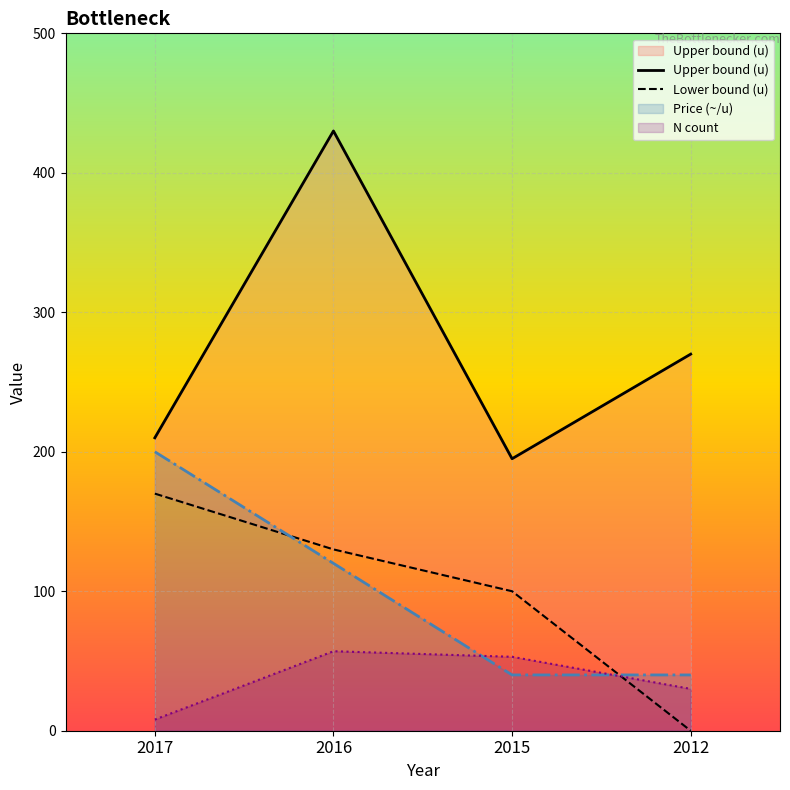

True or false: N count has a value of 50 at 2012.

False